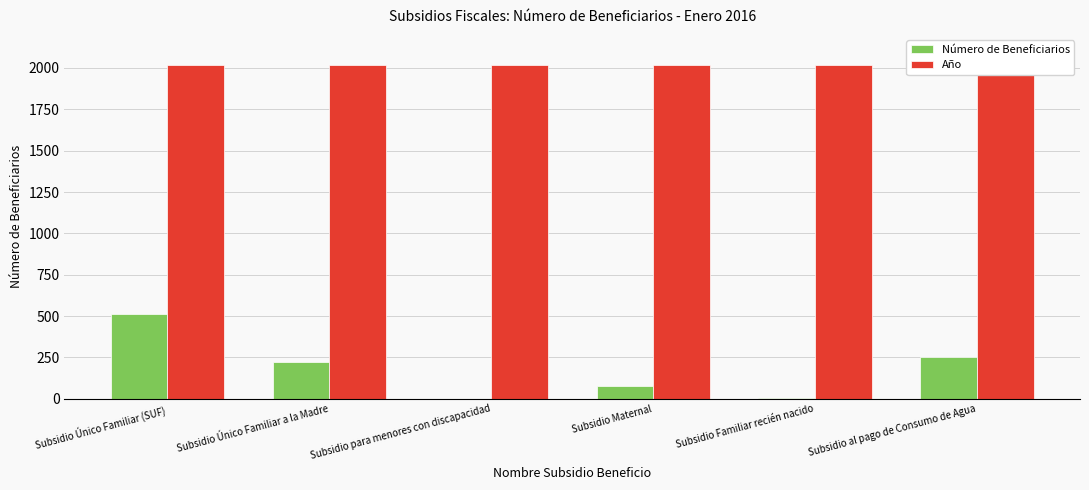

What is the value of the Año bar at the 4th from the left?

2016